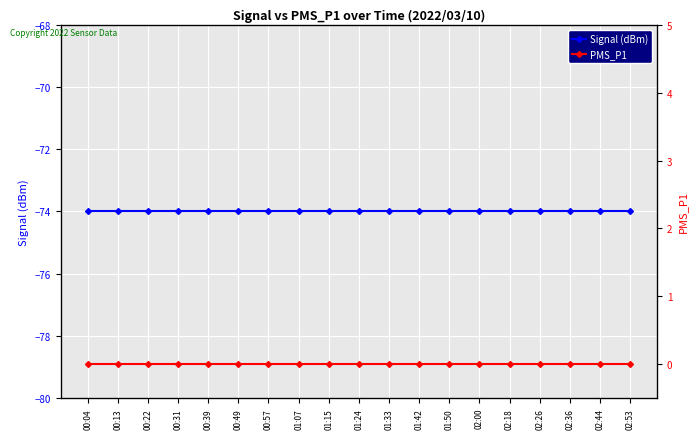

Reading right to left, extract all data points from this chart.

Signal (dBm): -74	-74	-74	-74	-74	-74	-74	-74	-74	-74	-74	-74	-74	-74	-74	-74	-74	-74	-74
PMS_P1: 0	0	0	0	0	0	0	0	0	0	0	0	0	0	0	0	0	0	0